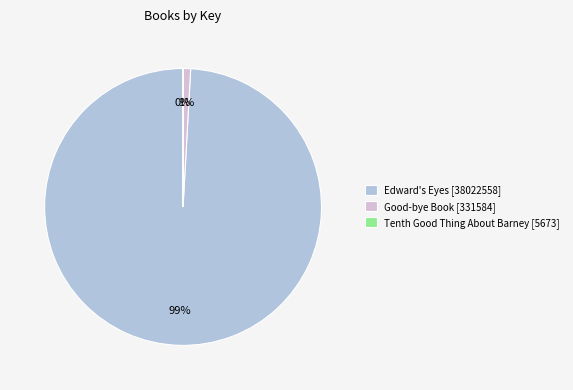

True or false: Good-bye Book [331584] accounts for 1% of the total.

True